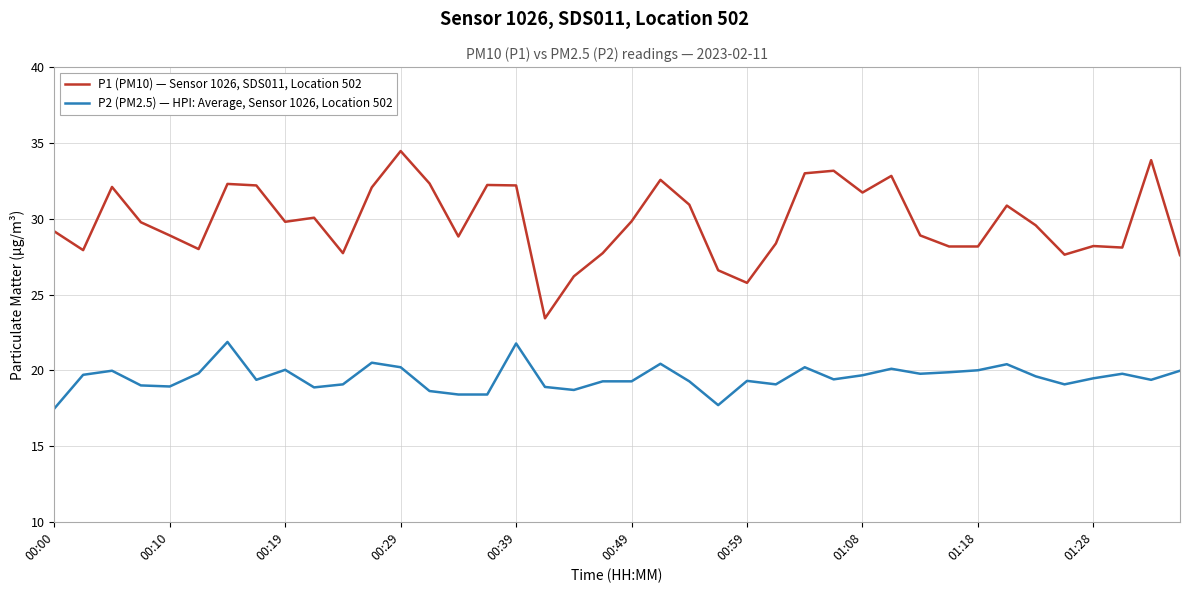

Which series has the largest range (max minus min)?

P1 (PM10) — Sensor 1026, SDS011, Location 502